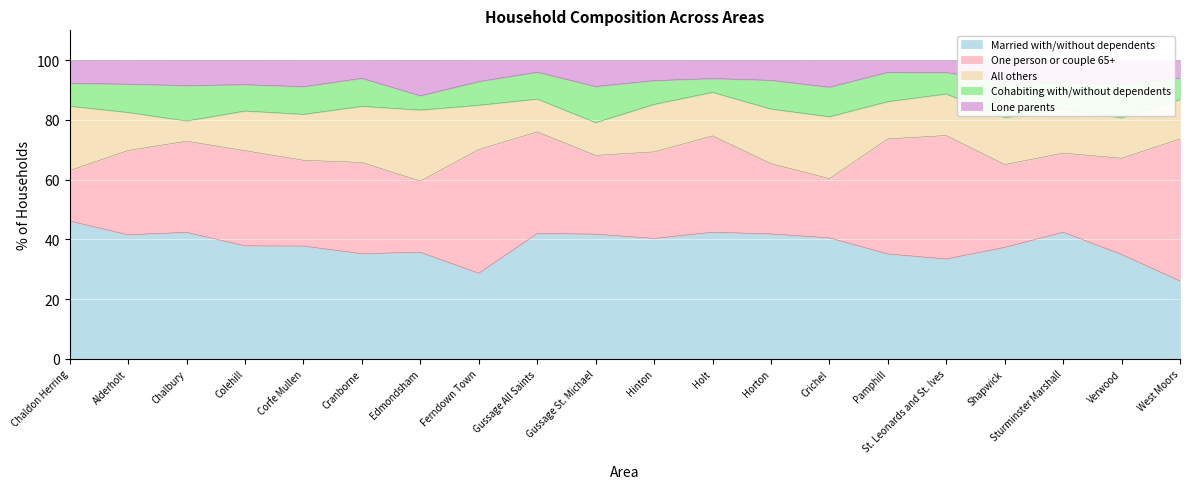

Does the chart display data point markers on the line(s)?

No